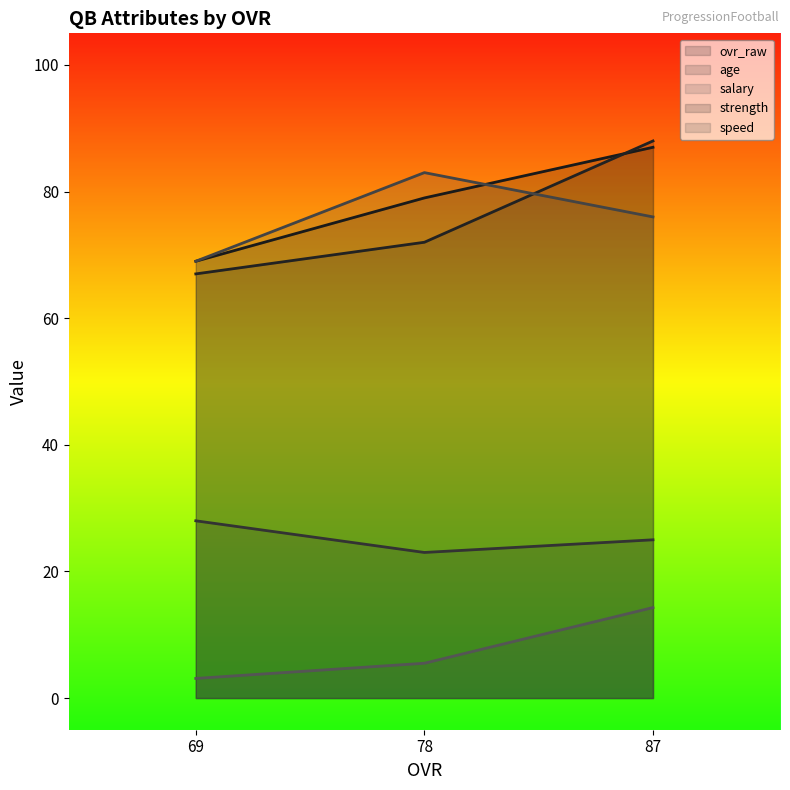

Which series has the largest total across all categories?

ovr_raw